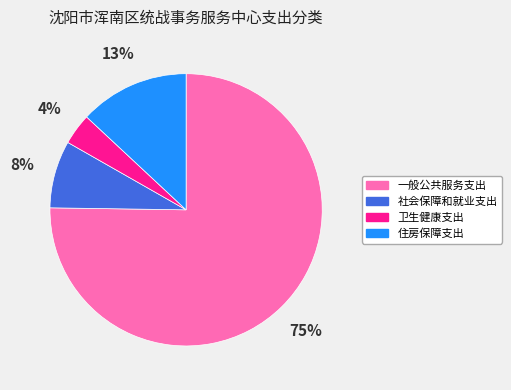

True or false: 卫生健康支出 accounts for 4% of the total.

True